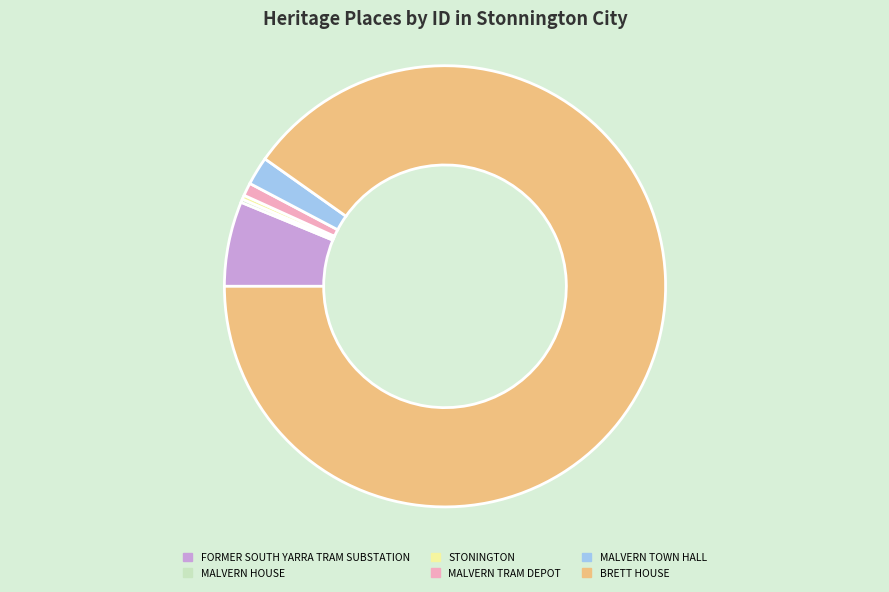

What is the largest slice in the pie chart?

BRETT HOUSE